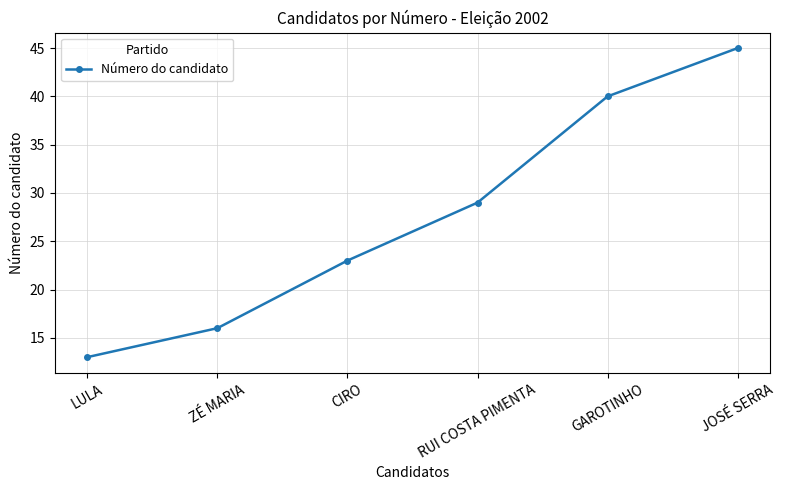

True or false: the data shows 79 at JOSÉ SERRA.

False